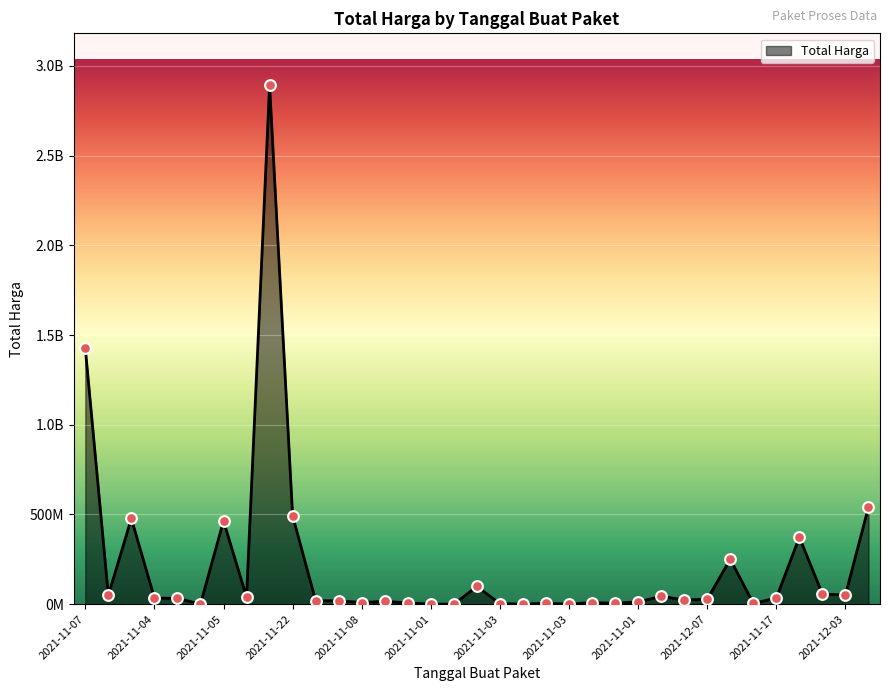

Does the chart have visible grid lines?

Yes